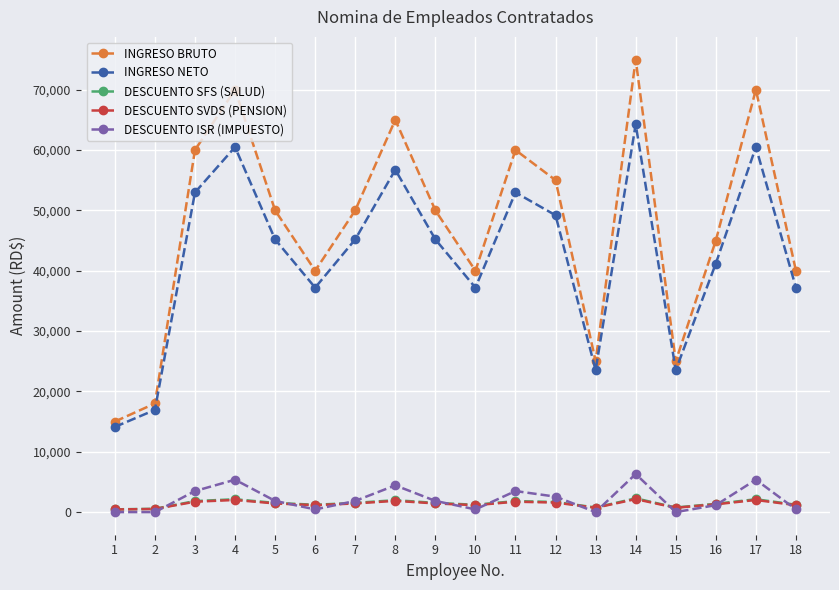

What value does the DESCUENTO SVDS (PENSION) series have at 7?

1435.0